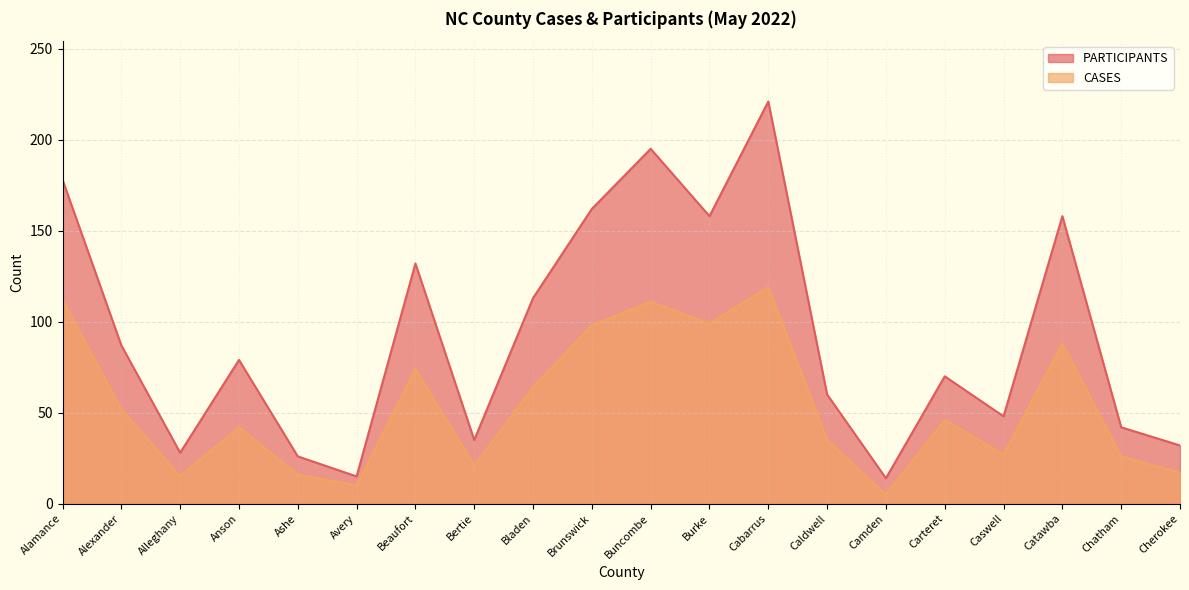

List the series in order of their peak value, highest first.

PARTICIPANTS, CASES